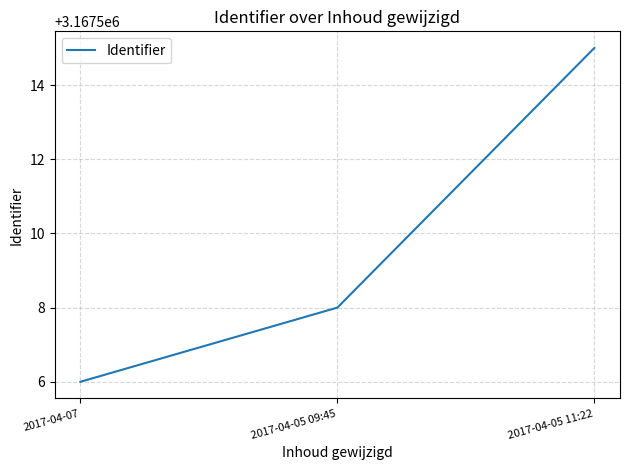

What position from the left is 2017-04-05 09:45?

2